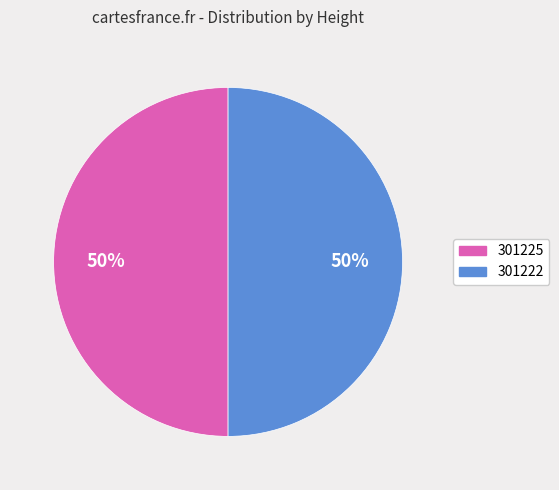

To the nearest percent, what portion does 301222 represent?

50%